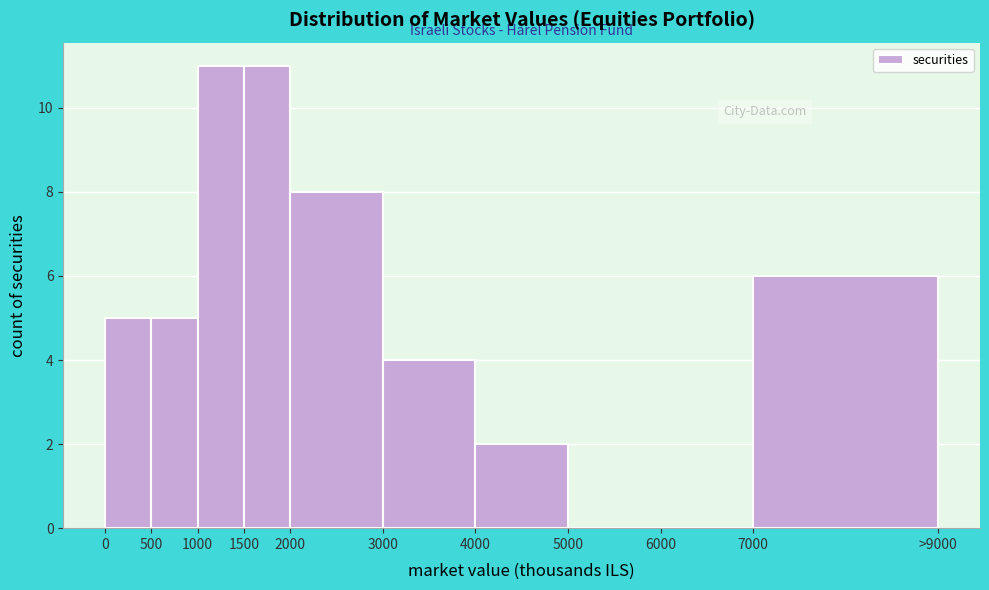

Reading right to left, transcribe all the data shown in this chart.

7000=6	6000=0	5000=0	4000=2	3000=4	2000=8	1500=11	1000=11	500=5	0=5